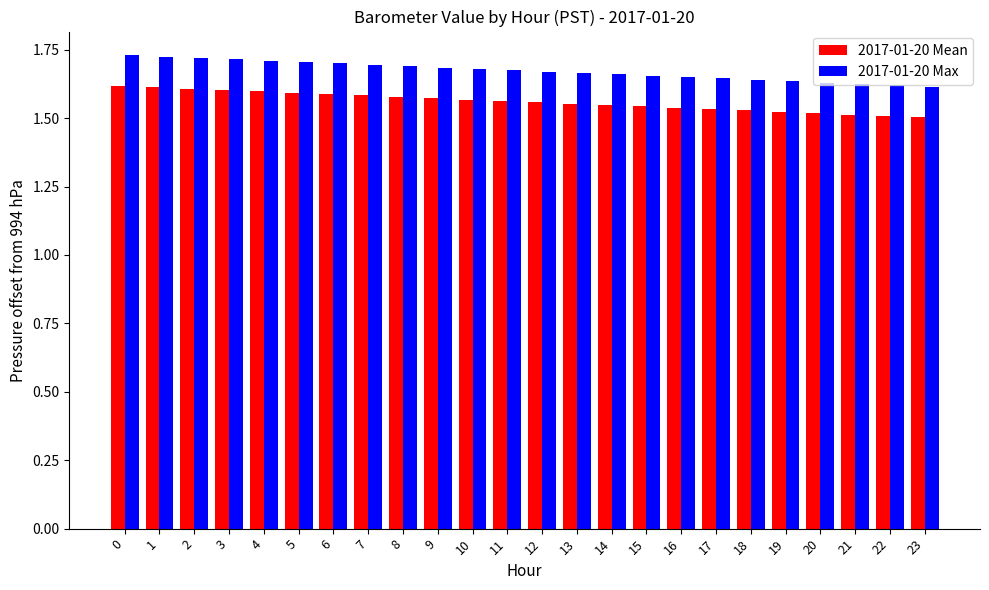

Count the 2017-01-20 Mean values in the range 1 to 2.

24